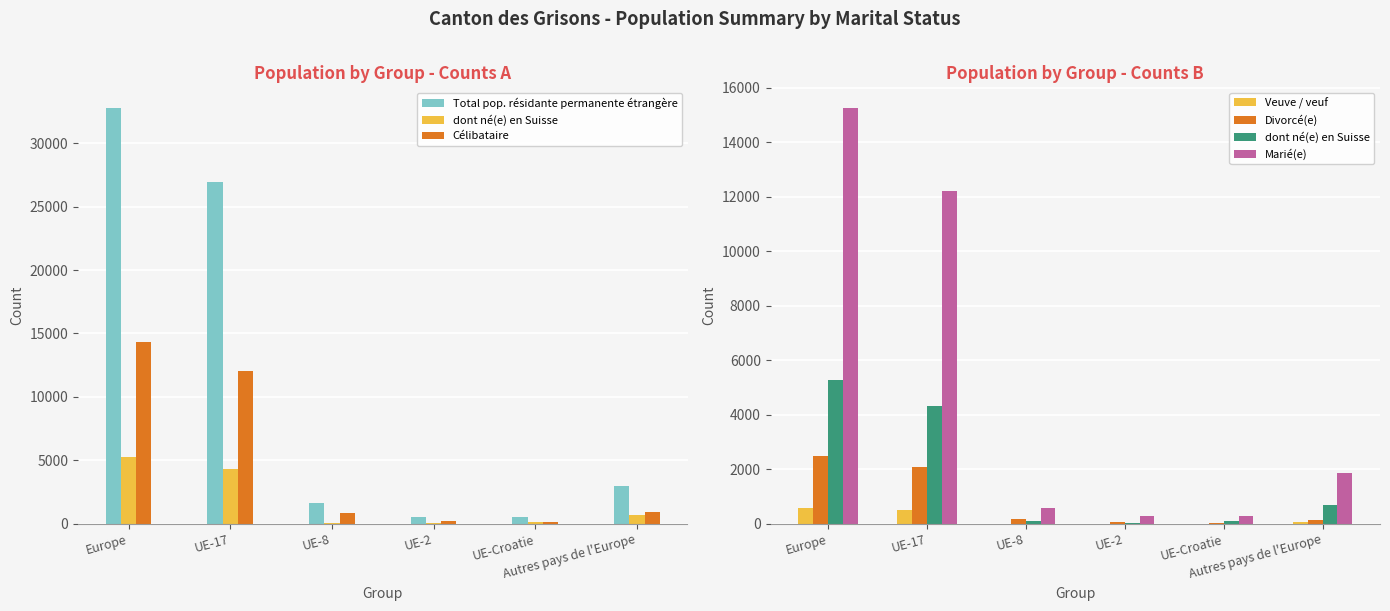

What is the minimum value for Total pop. résidante permanente étrangère?

506